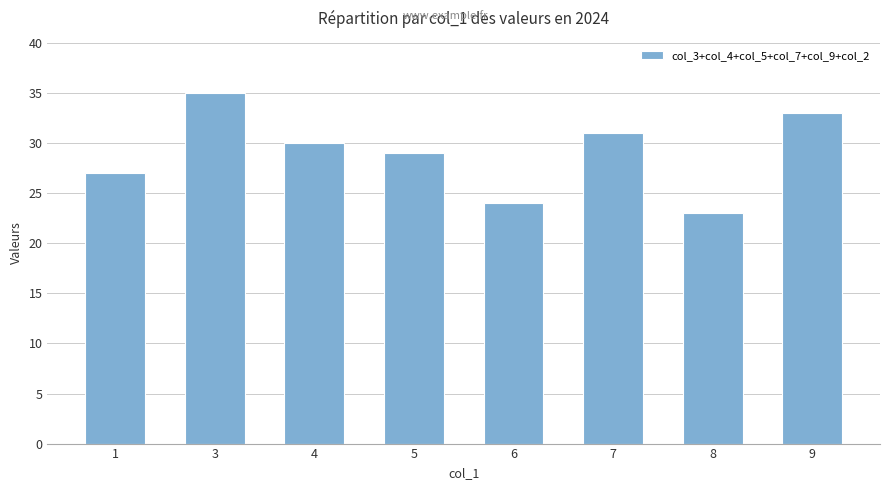

How many data points does each series have?

8